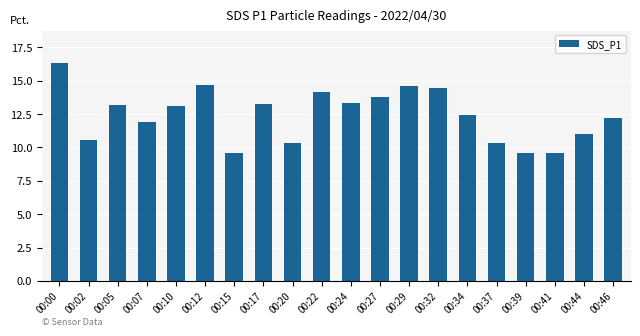

What is the sum of all values?

248.2